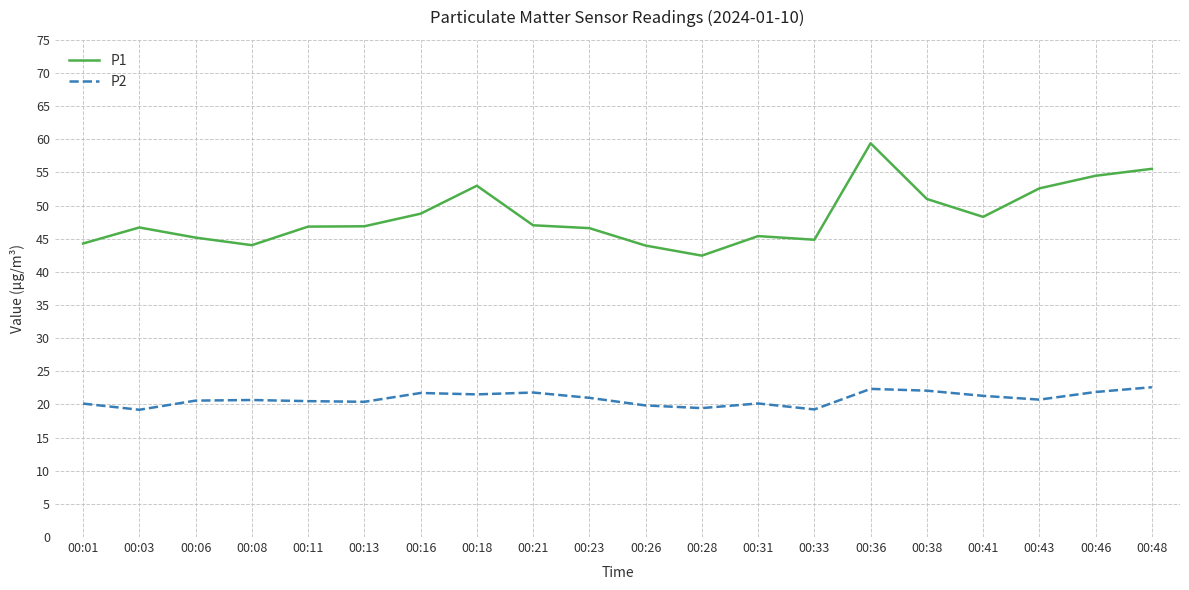

Read the P2 value at 00:23.

21.0